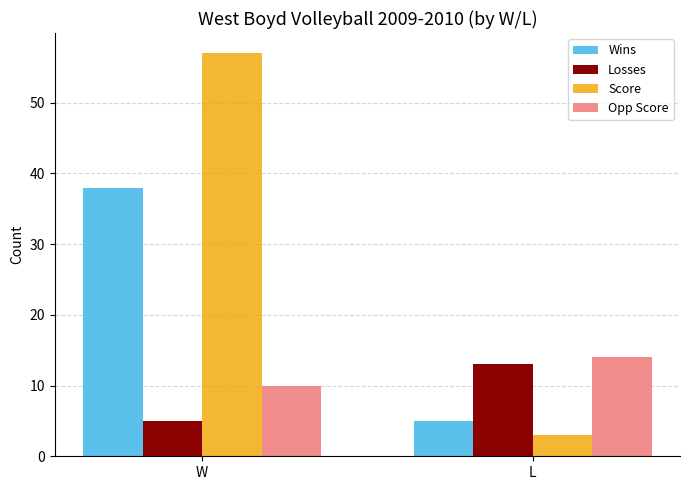

Which category has the highest value in the Score series?

W